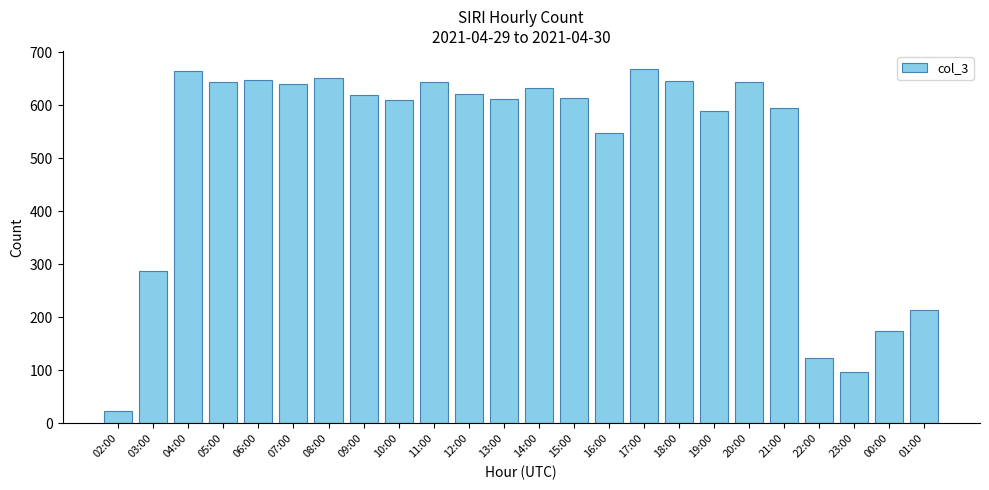

At which category does the chart reach its minimum across all series?

02:00